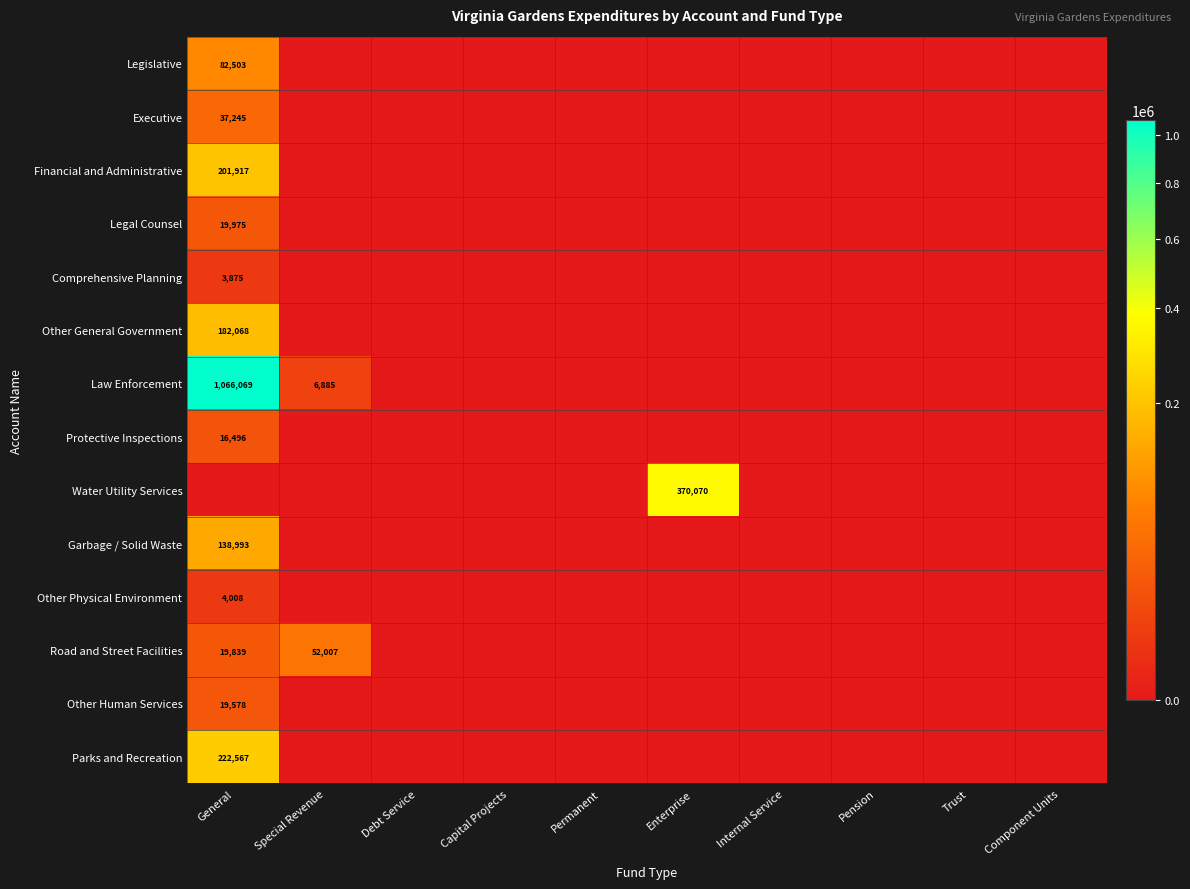

True or false: Law Enforcement has a value of 6885 at Special Revenue.

True